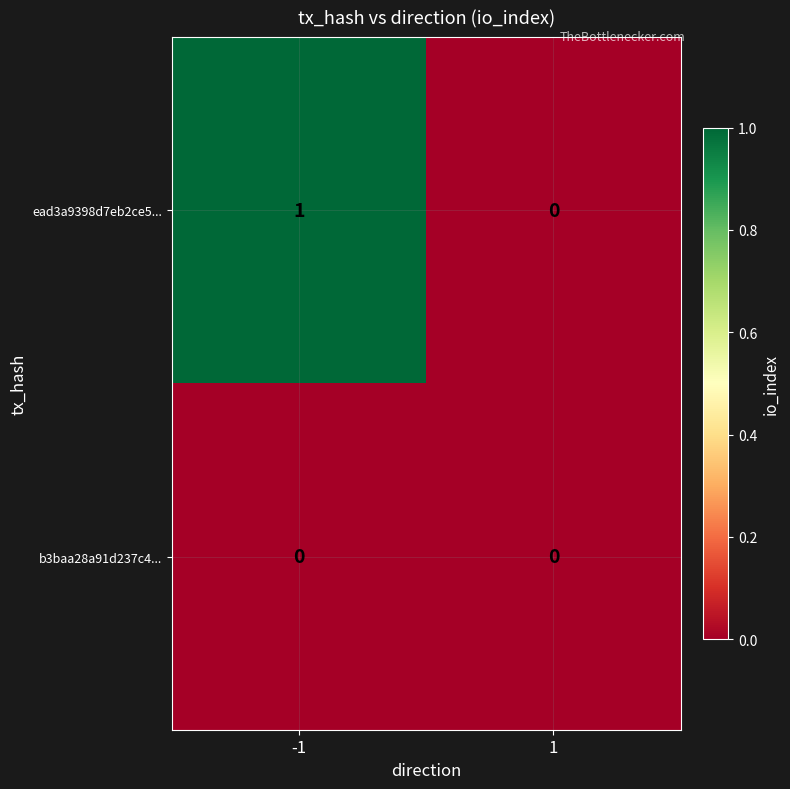

Which series has the largest total across all categories?

ead3a9398d7eb2ce5...